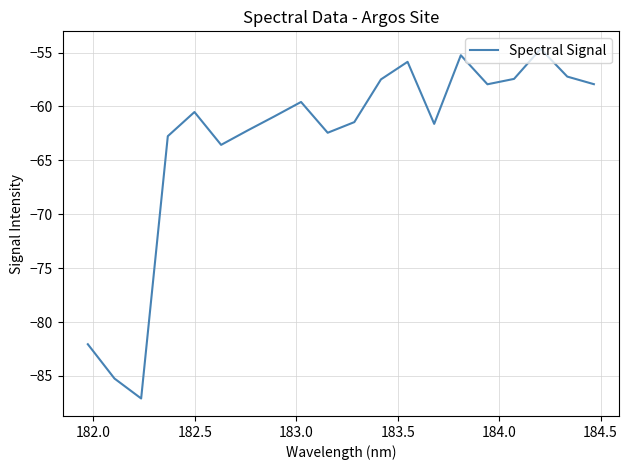

What is the difference between the maximum and minimum values?

32.4